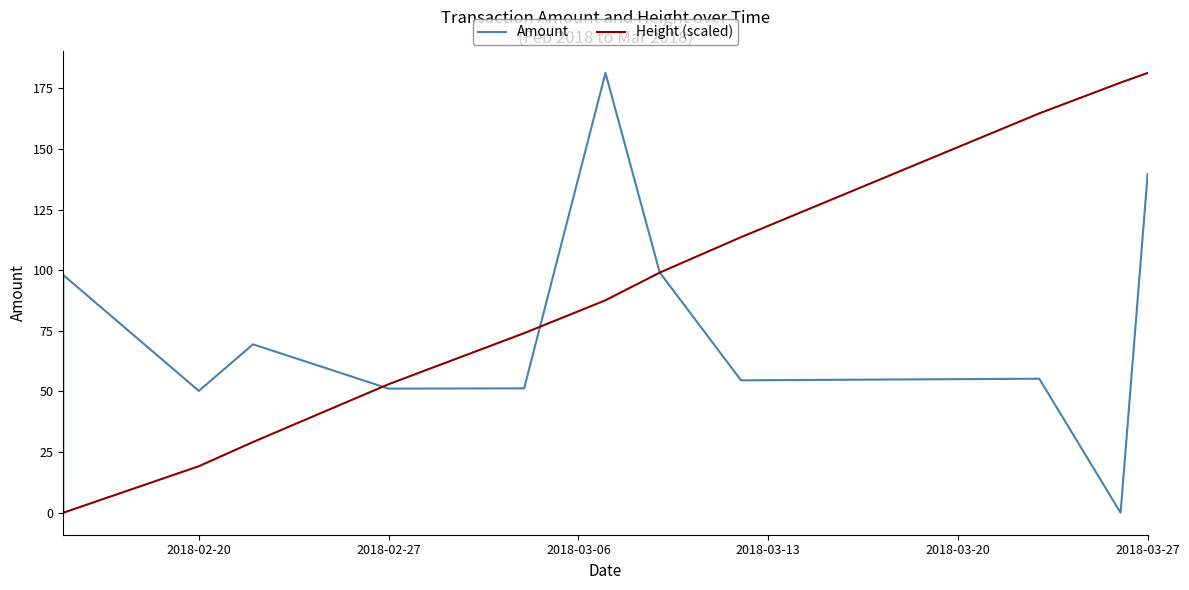

Does the chart have visible grid lines?

No